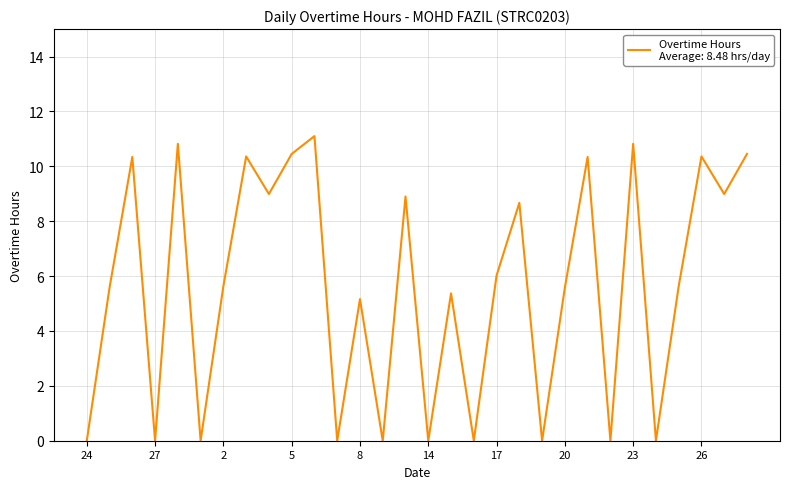

What is the difference between the maximum and minimum values?

11.1